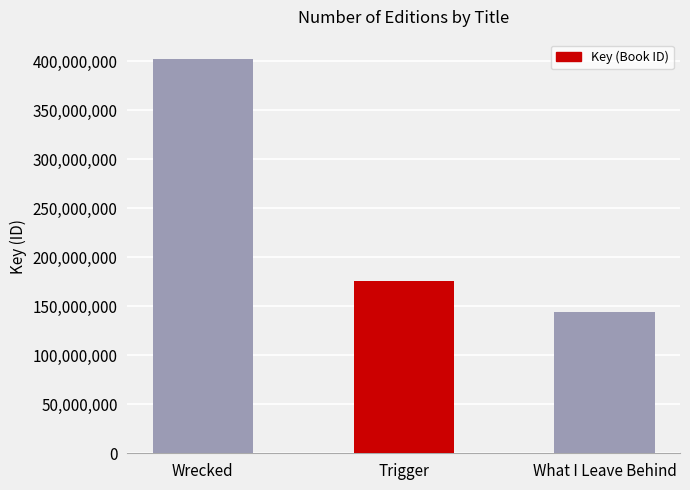

What is the label of the 3rd bar from the left?

What I Leave Behind